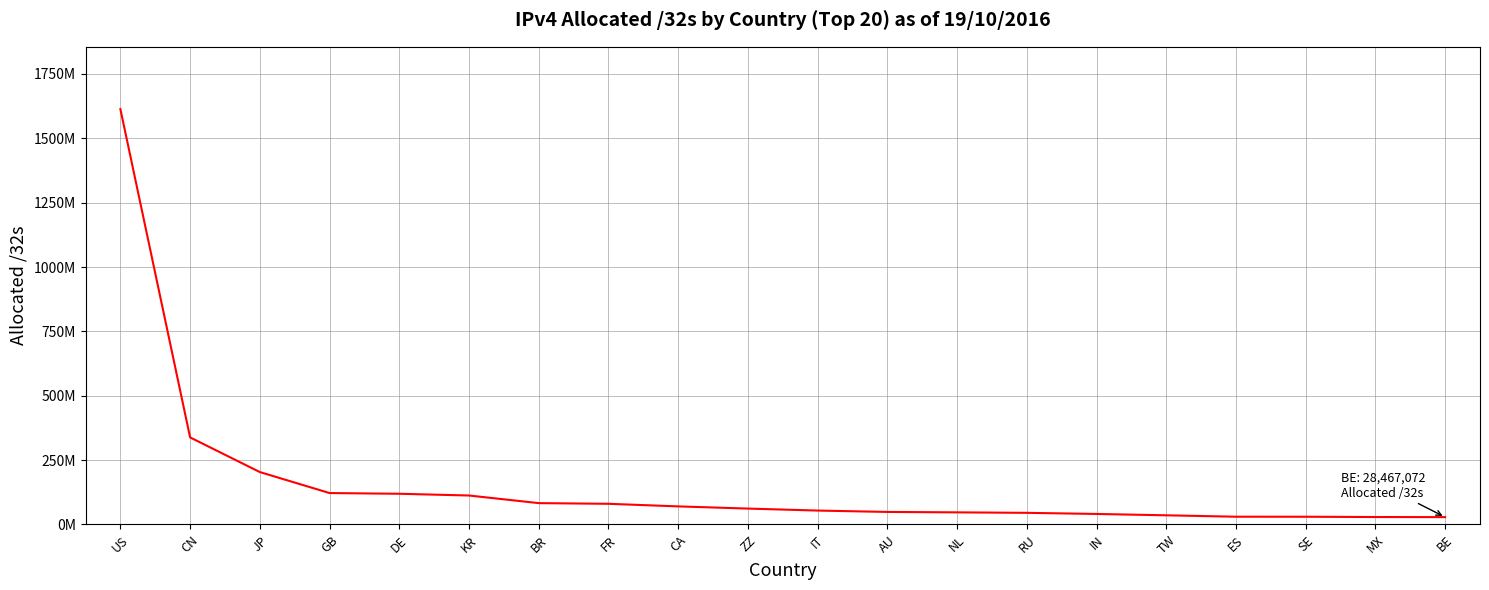

List the labels in order of value, largest first.

US, CN, JP, GB, DE, KR, BR, FR, CA, ZZ, IT, AU, NL, RU, IN, TW, ES, SE, MX, BE